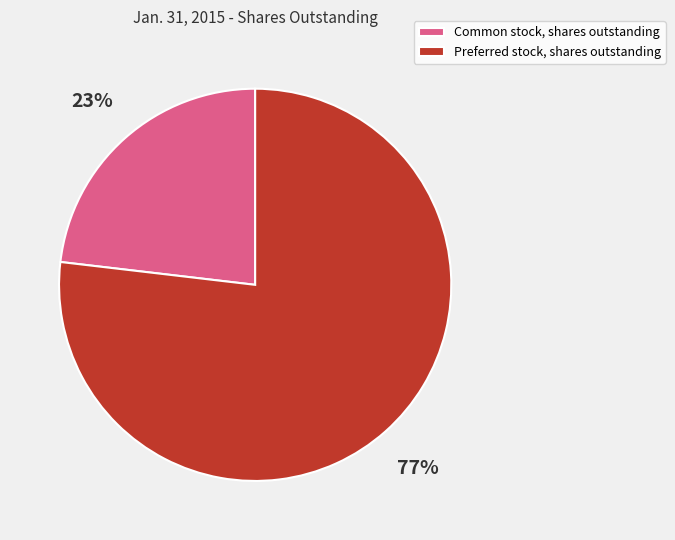

Combined, do Preferred stock, shares outstanding and Common stock, shares outstanding account for over 50%?

Yes